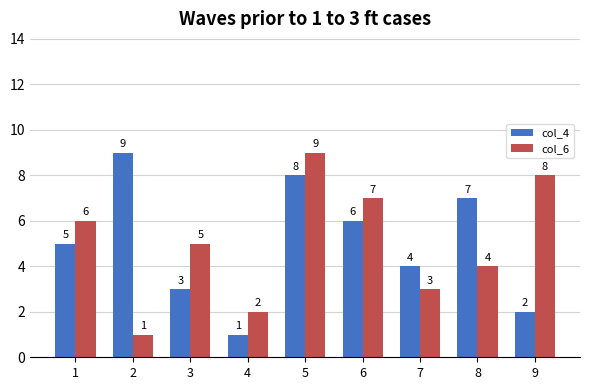

Which series changed the most between 1 and 7?

col_6